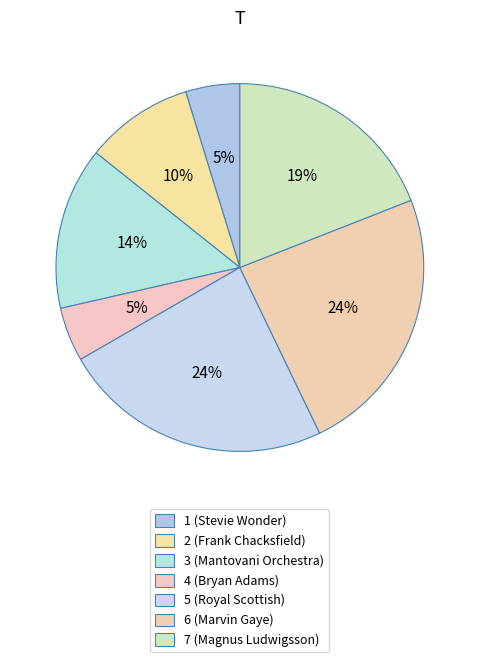

To the nearest percent, what is the difference between the largest and smallest slice percentages?

19%